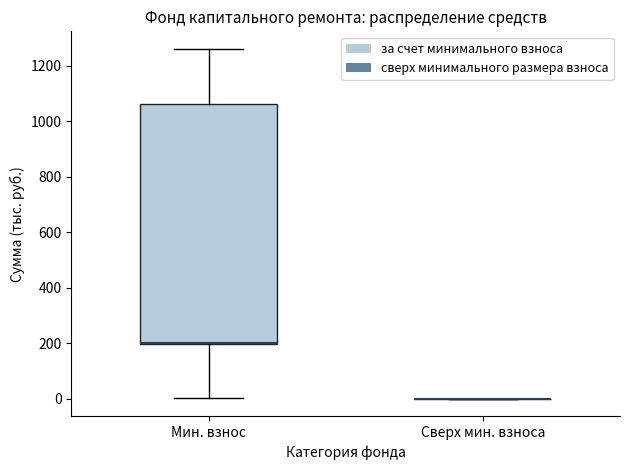

Reading left to right, read every box against the y-axis: the position of its median line, the range the box covers, and the ends of its whiskers. The values are not printed on the chart, so give them approximately, as read against the axis.

Мин. взнос: median 200 (drawn on the box's lower edge), box 200 to 1060, whiskers 0 to 1260
Сверх мин. взноса: box collapsed to a line at 0, whiskers 0 to 0